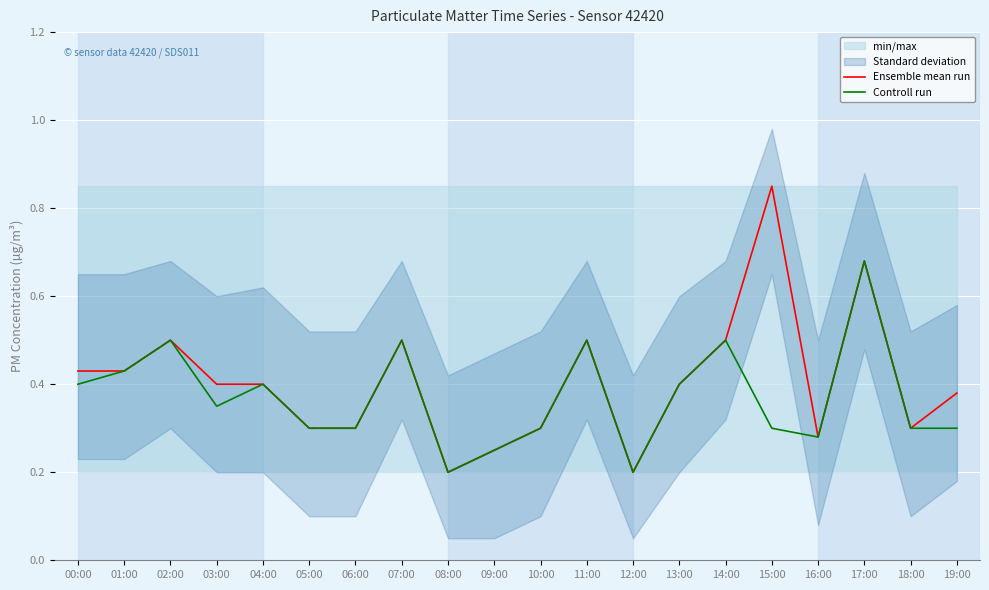

What is the minimum value shown in the chart?

0.2